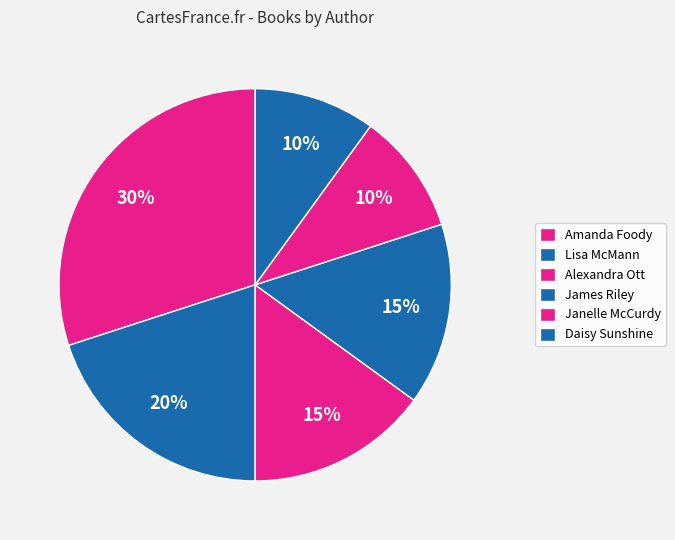

How many slices are in this pie chart?

6